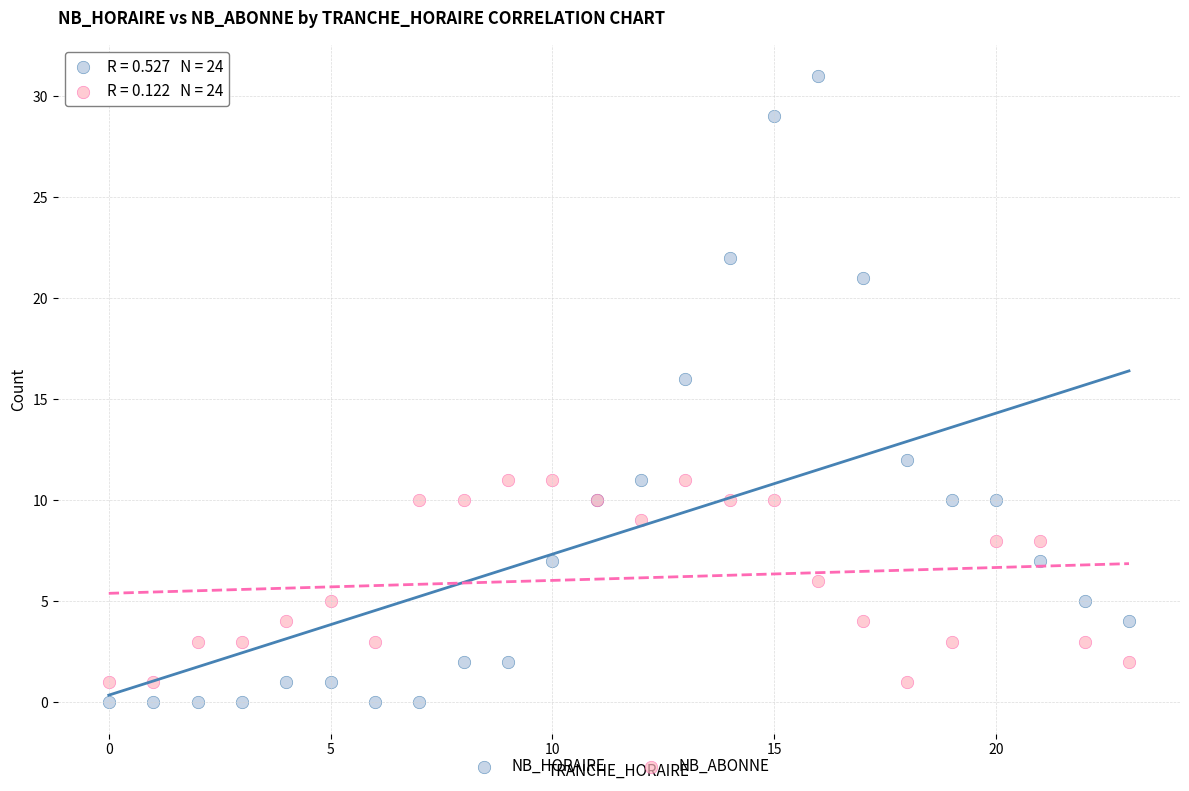

Which series has the largest Y range (max minus min)?

NB_HORAIRE